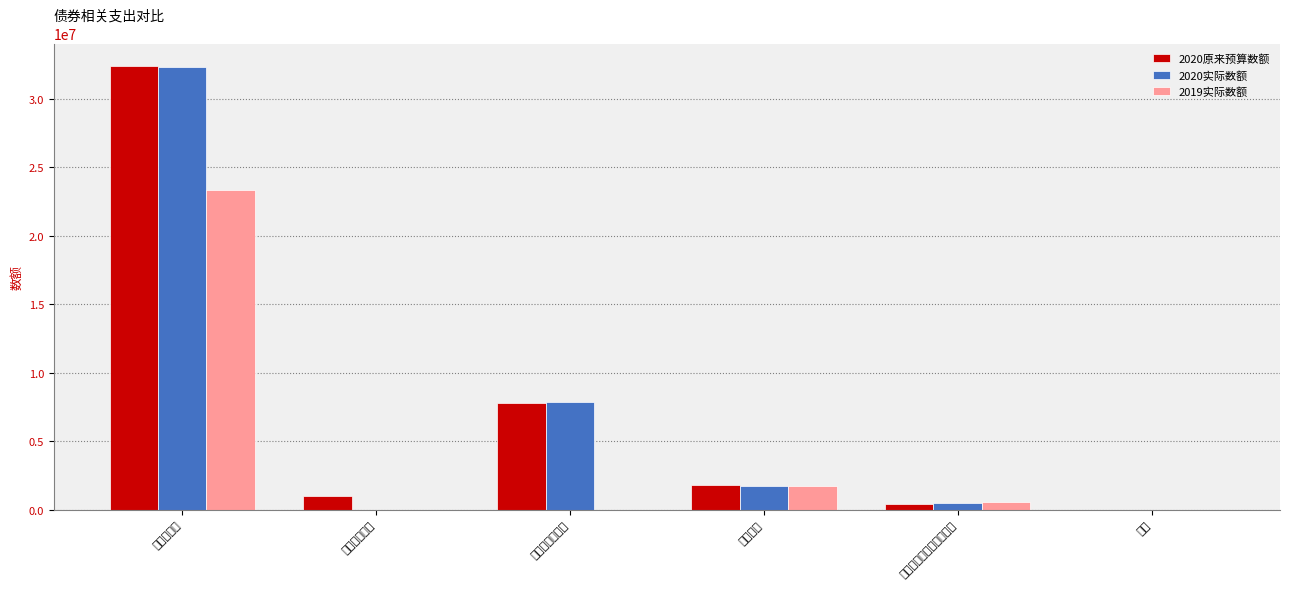

Which has a higher value, 投标或认购 or 债券互换安排?

投标或认购